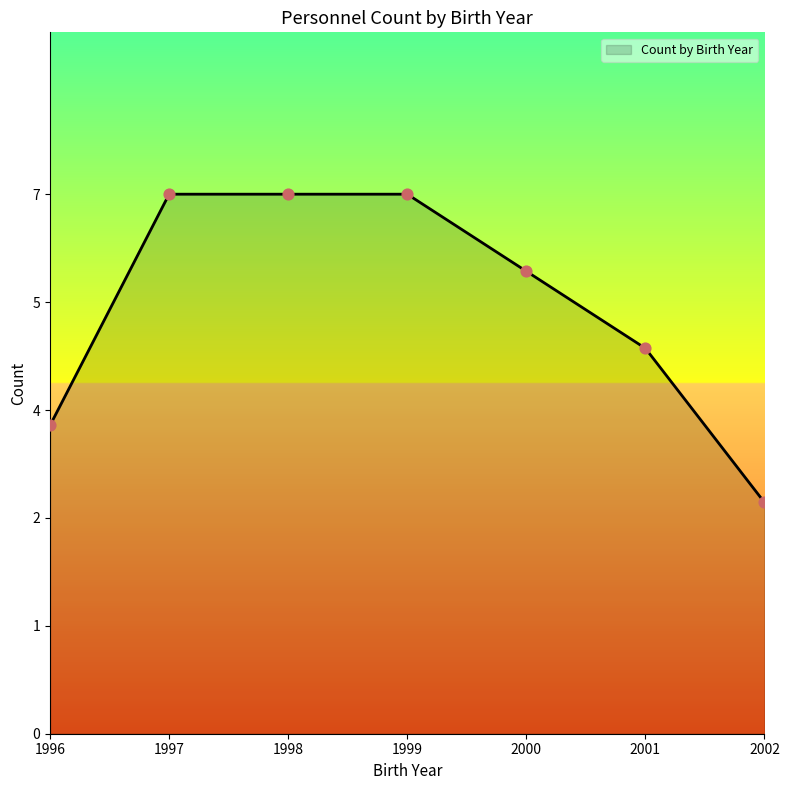

Does the chart have visible grid lines?

No